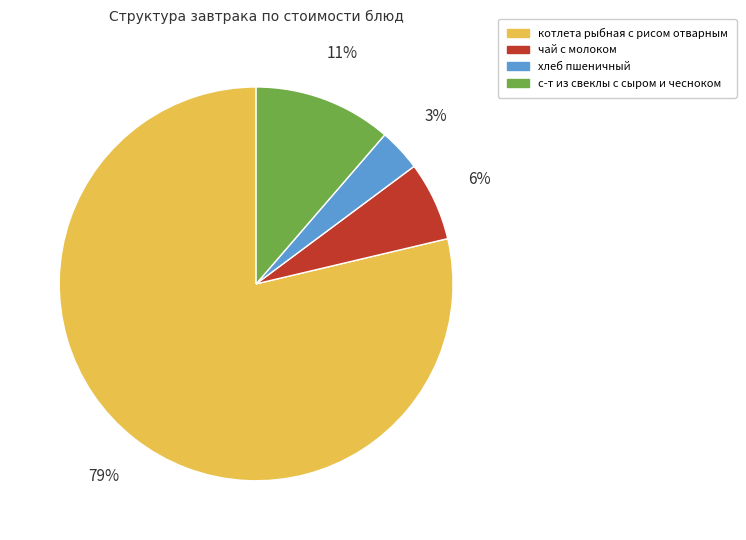

What is the smallest slice in the pie chart?

хлеб пшеничный